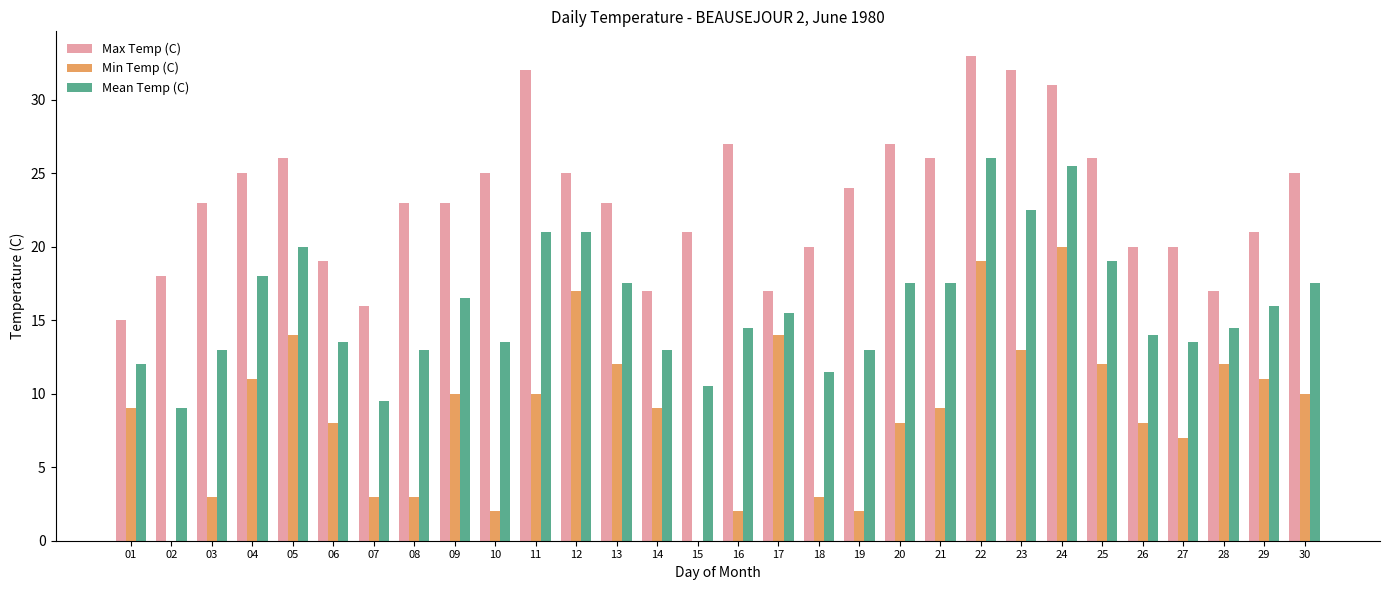

Which series has the largest range (max minus min)?

Min Temp (C)